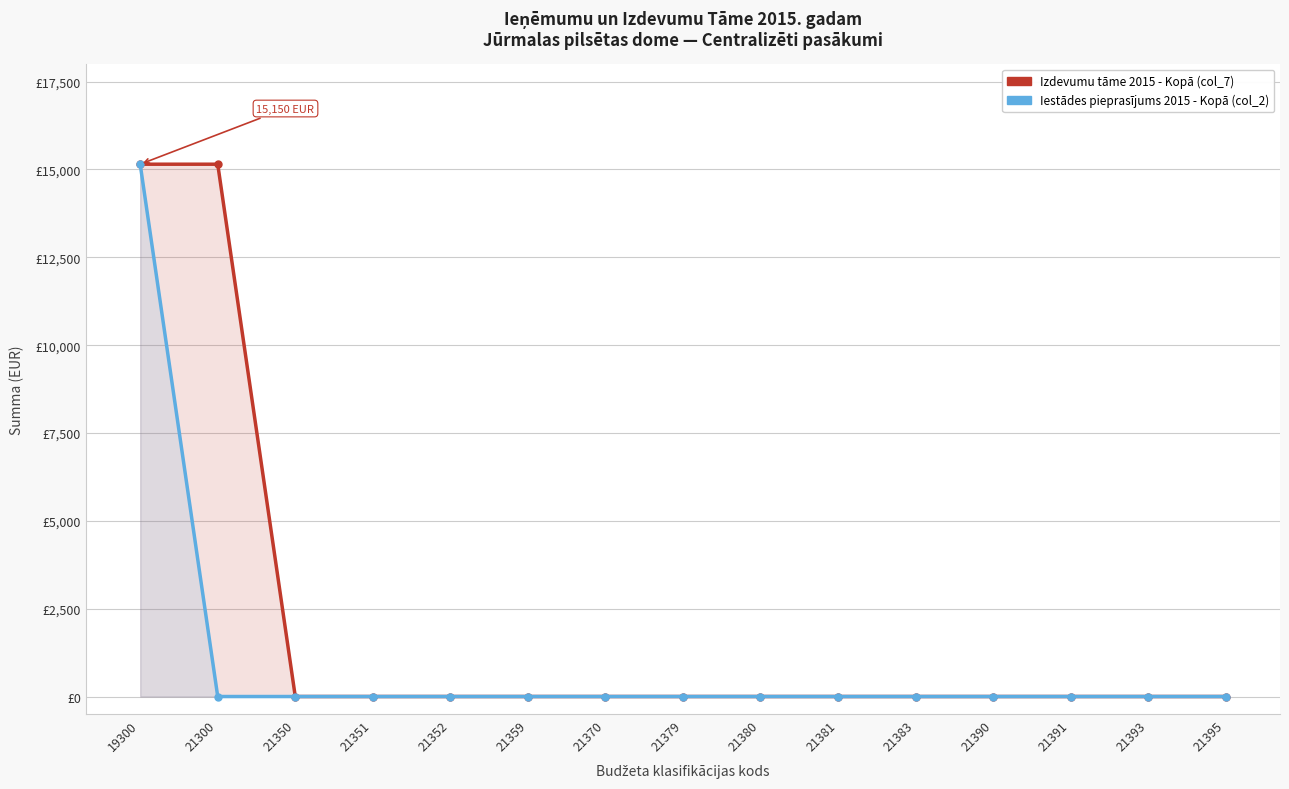

Reading left to right, extract all data points from this chart.

Izdevumu tāme 2015 - Kopā (col_7): 19300=15150	21300=15150	21350=0	21351=0	21352=0	21359=0	21370=0	21379=0	21380=0	21381=0	21383=0	21390=0	21391=0	21393=0	21395=0
Iestādes pieprasījums 2015 - Kopā (col_2): 19300=15150	21300=0	21350=0	21351=0	21352=0	21359=0	21370=0	21379=0	21380=0	21381=0	21383=0	21390=0	21391=0	21393=0	21395=0